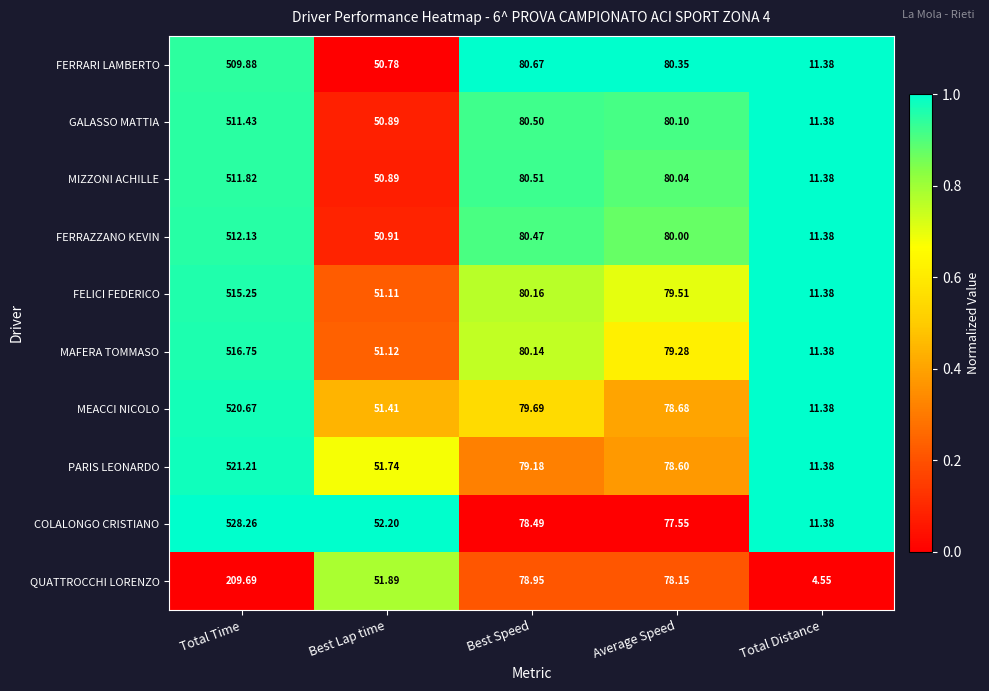

Which category has the highest value across all series?

Total Time